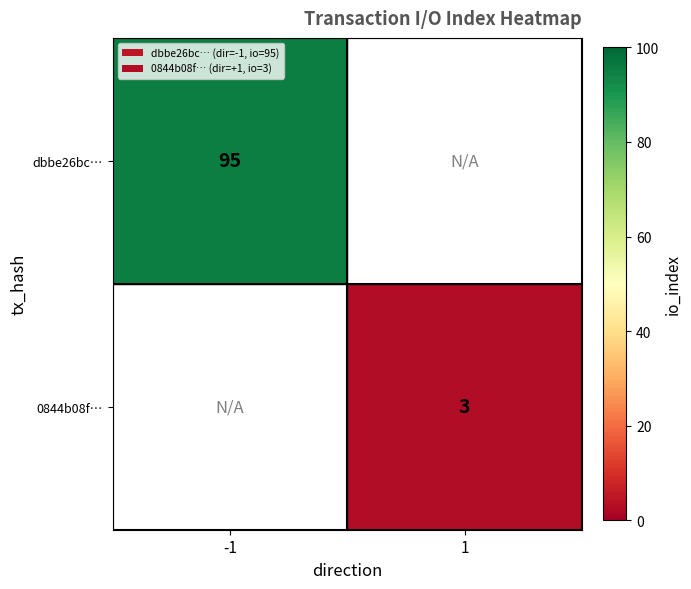

At how many categories does at least one series exceed 64?

1